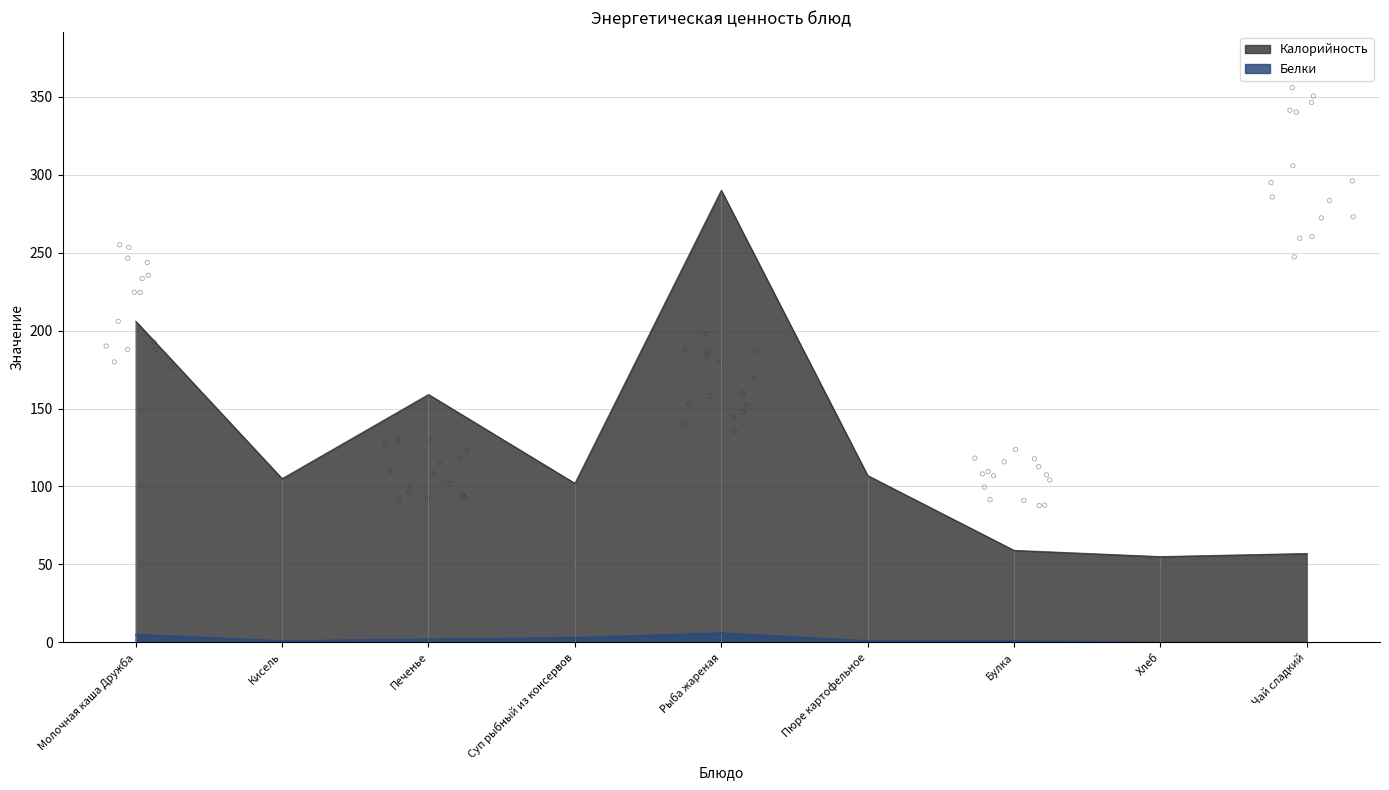

Is the value of Белки at Рыба жареная greater than the value of Калорийность at Хлеб?

No